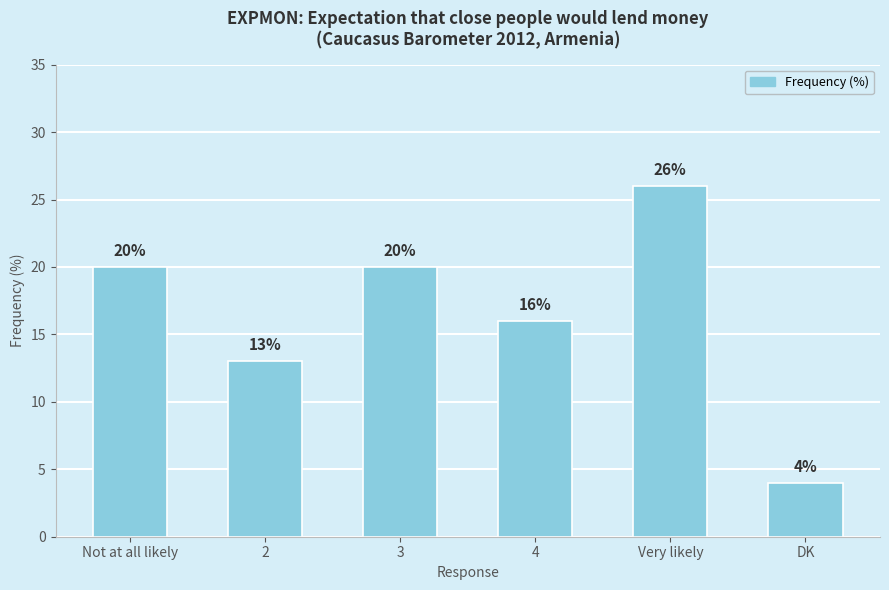

The value at 3 is 10. True or false?

False